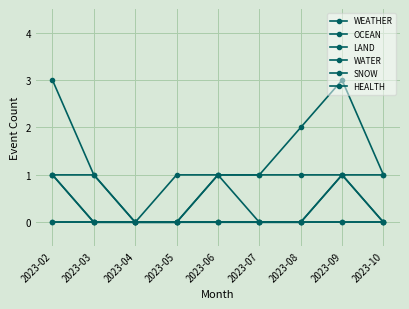

Does the chart have visible grid lines?

Yes